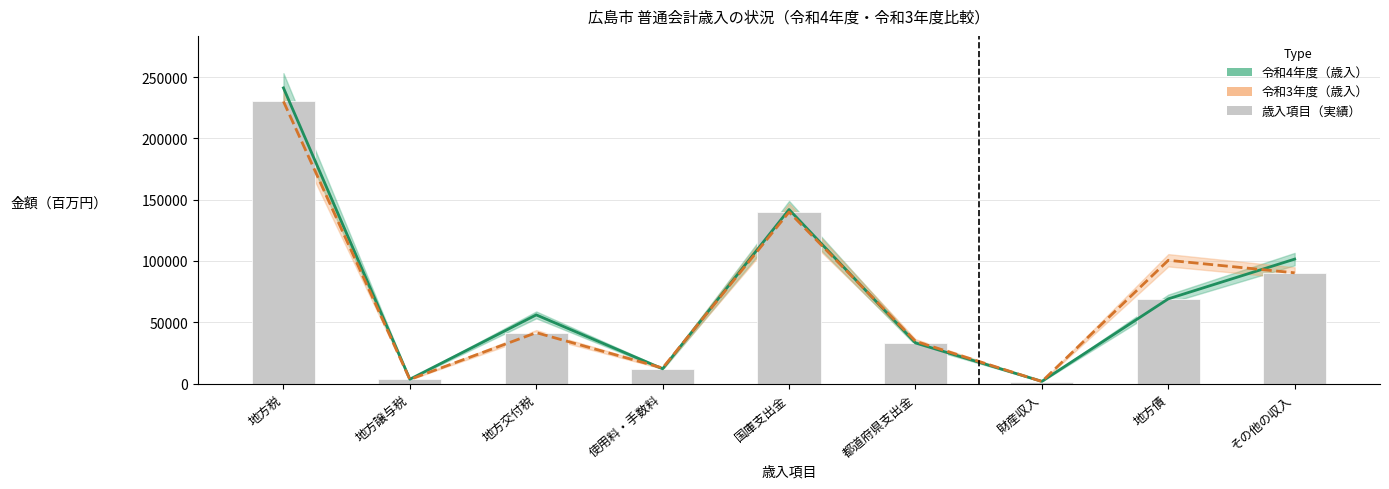

What is the label of the 9th bar from the right?

地方税